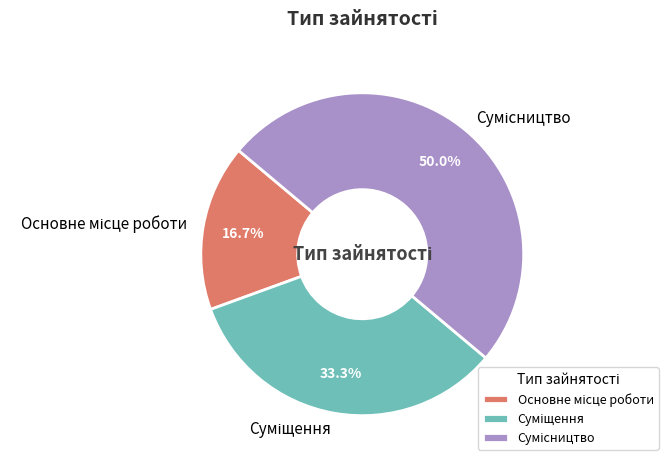

How many slices are in this pie chart?

3